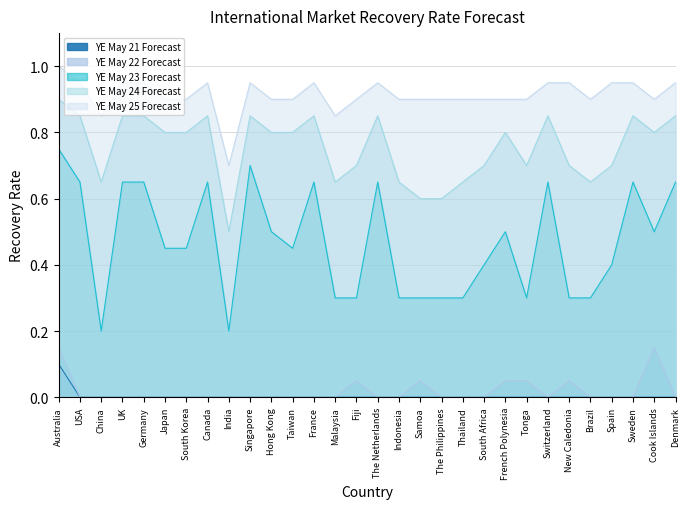

What is the label of the 28th point from the left?

Sweden